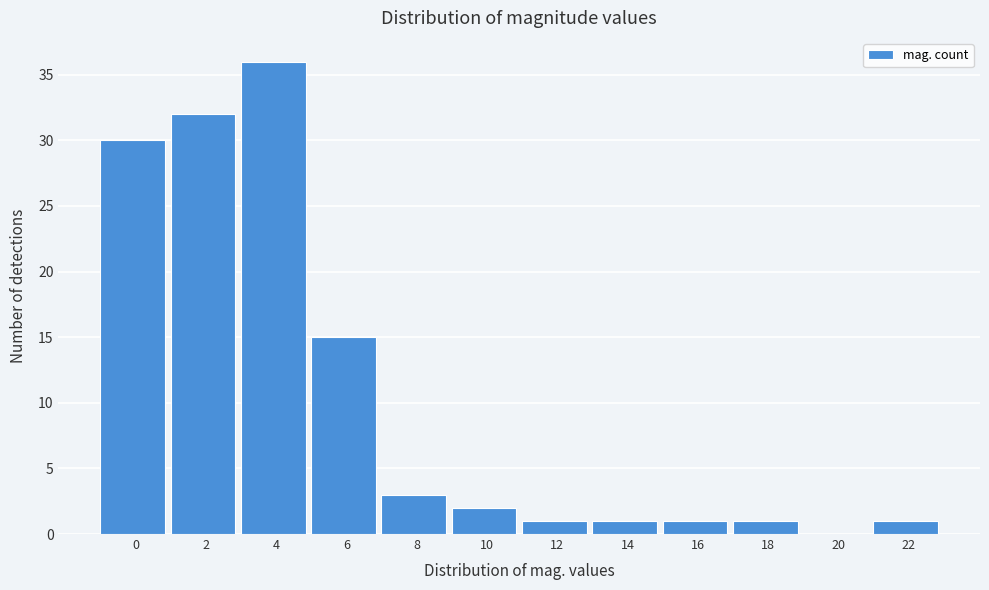

Reading left to right, list all the values displayed in this chart.

0=30	2=32	4=36	6=15	8=3	10=2	12=1	14=1	16=1	18=1	20=0	22=1